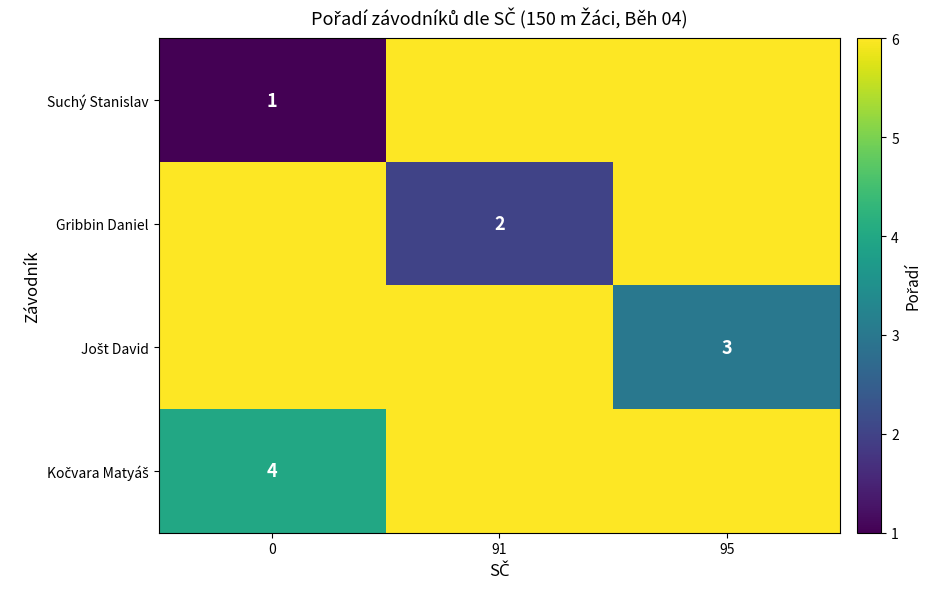

The Gribbin Daniel series shows 1 at 91. True or false?

False